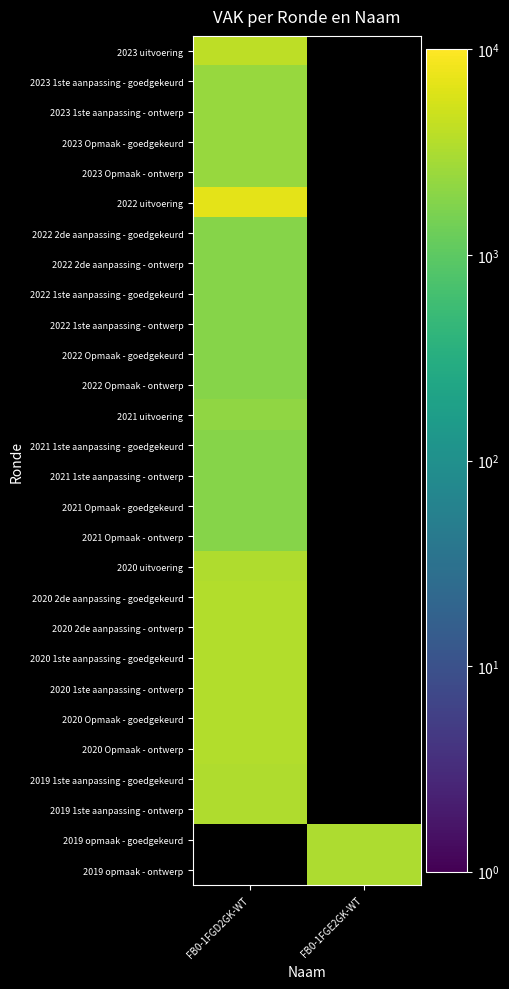

What is the smallest value displayed?

1867.0